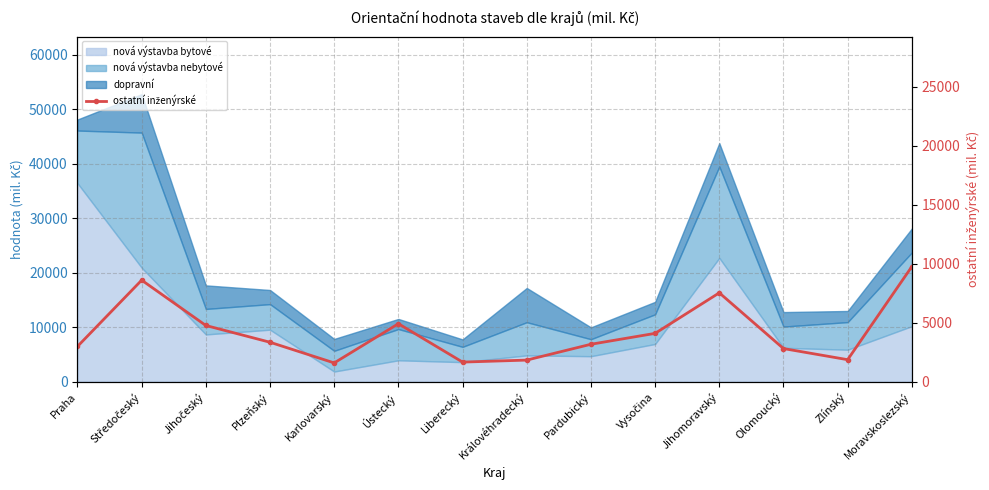

What is the difference between the values at Liberecký and Praha?

1330